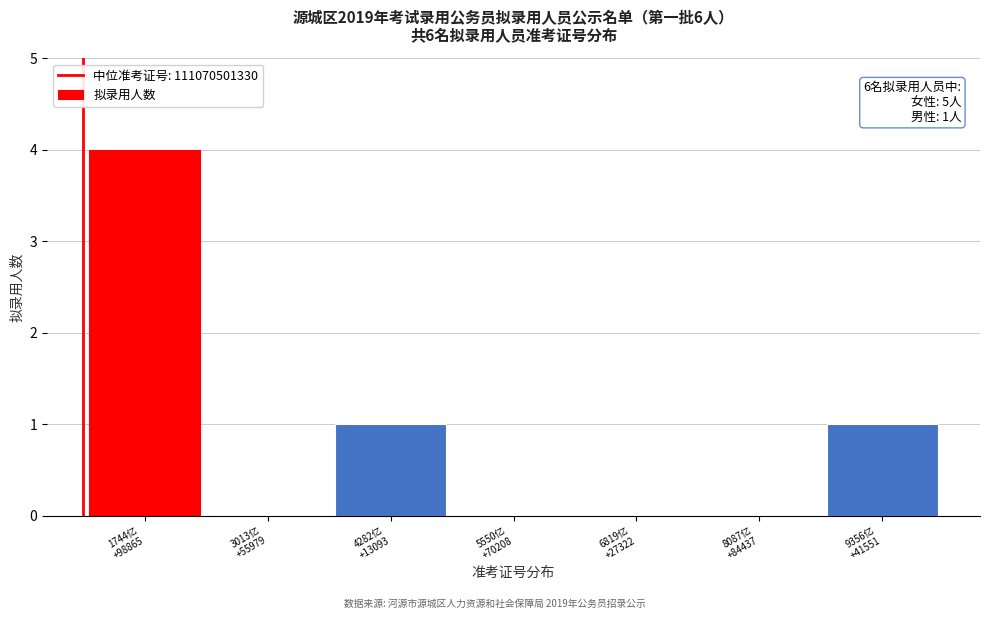

What is the maximum value shown in the chart?

4